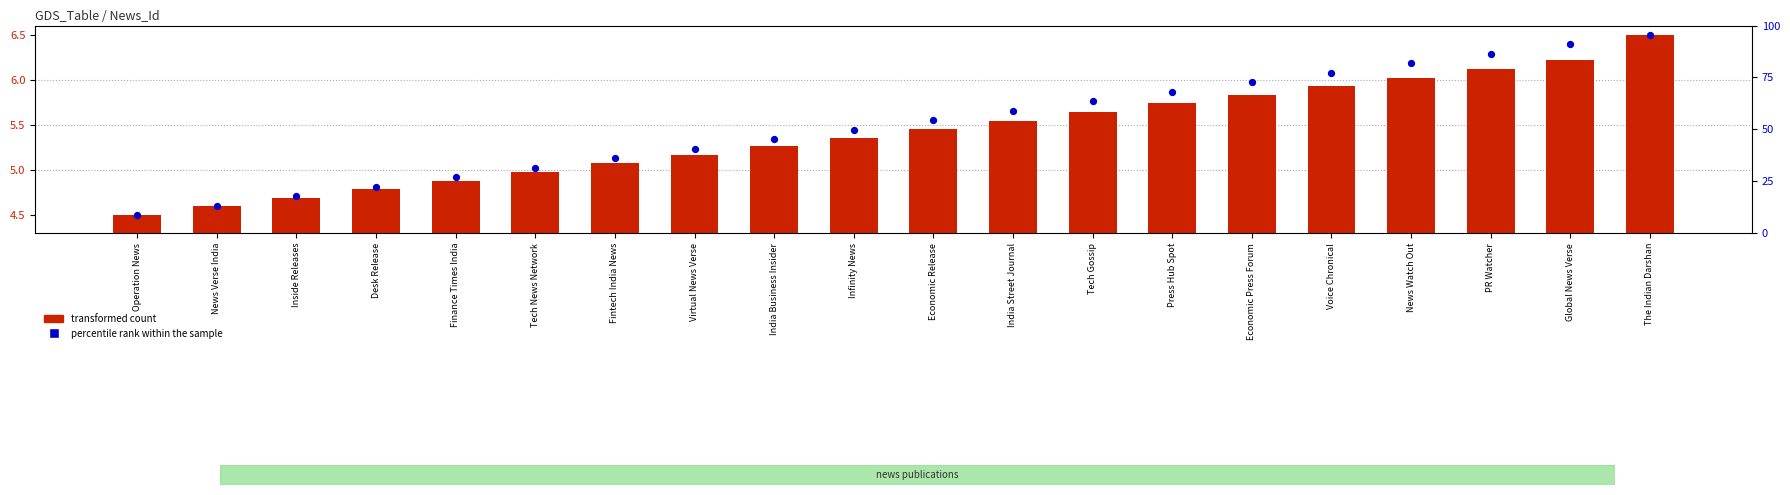

Which series contains the highest Y value?

transformed count